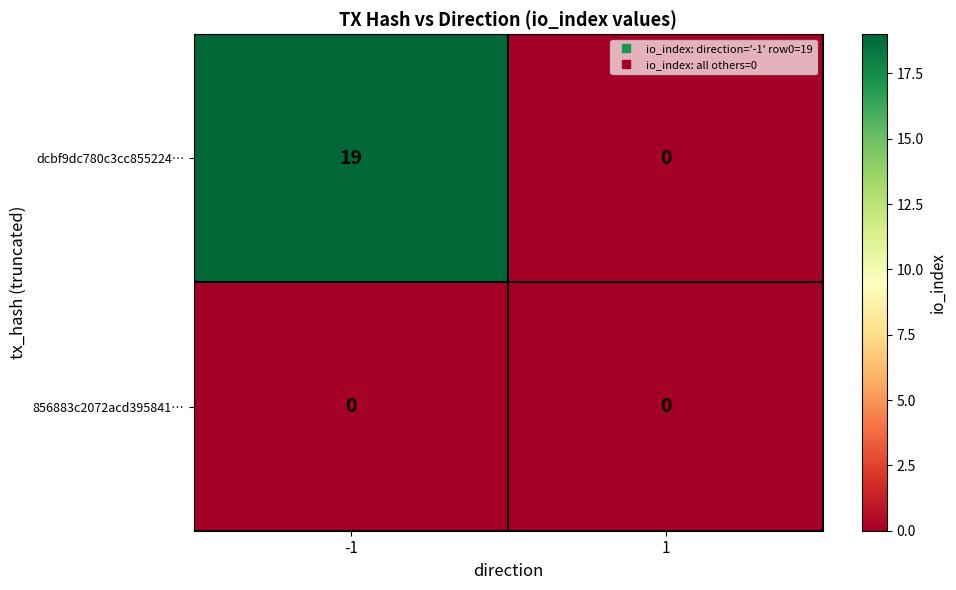

Which series changed the most between -1 and 1?

dcbf9dc780c3cc855224…